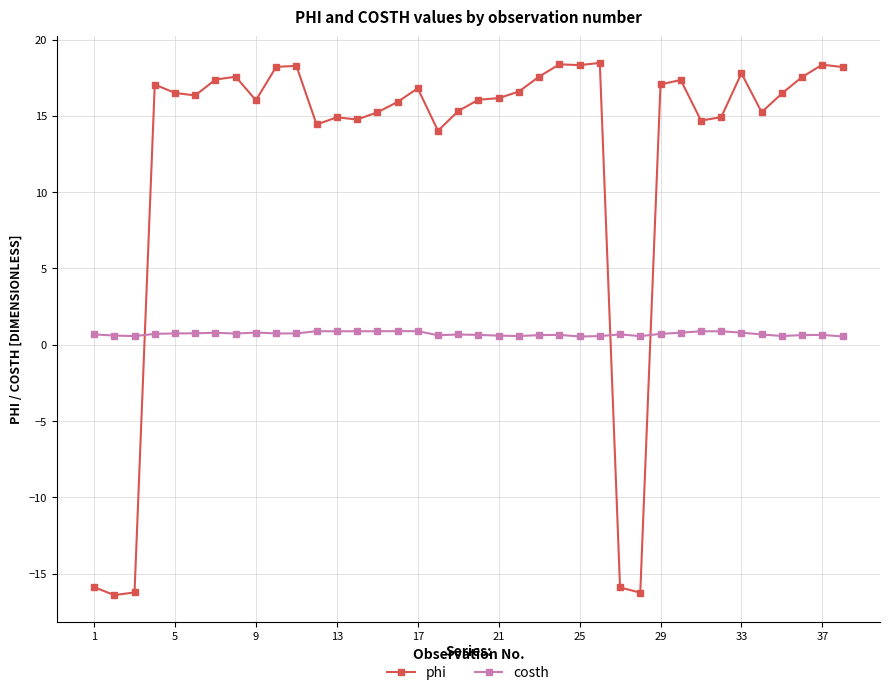

List the series in order of their peak value, lowest first.

costh, phi